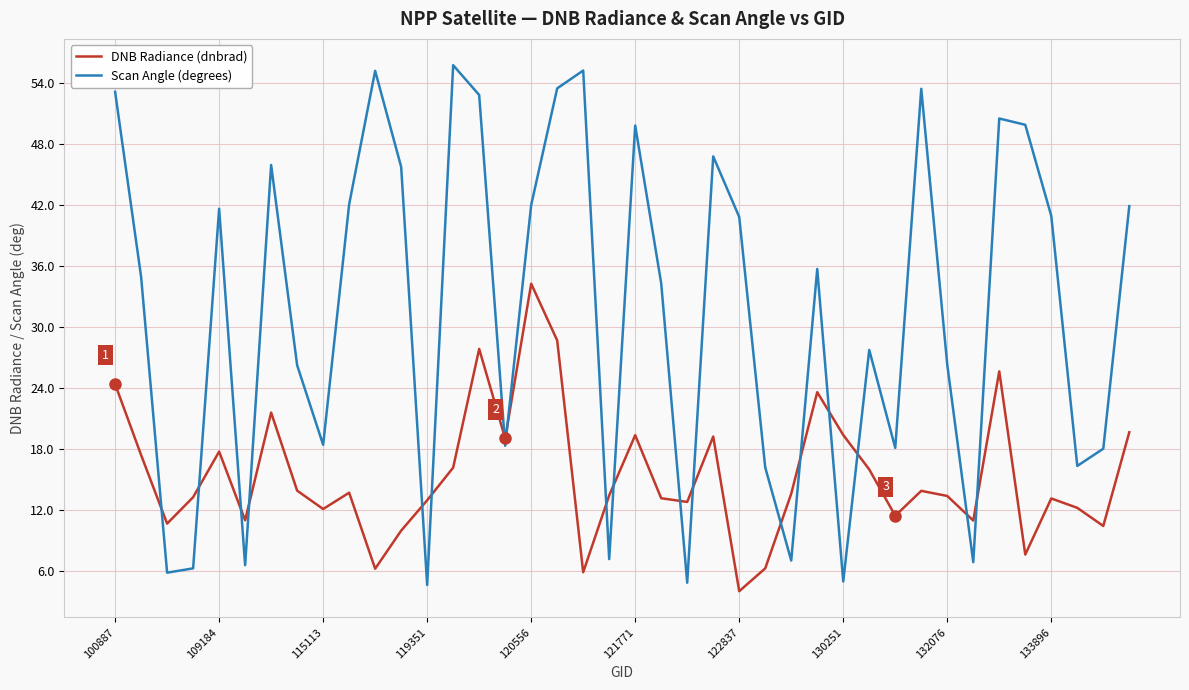

List the series in order of their peak value, lowest first.

DNB Radiance (dnbrad), Scan Angle (degrees)